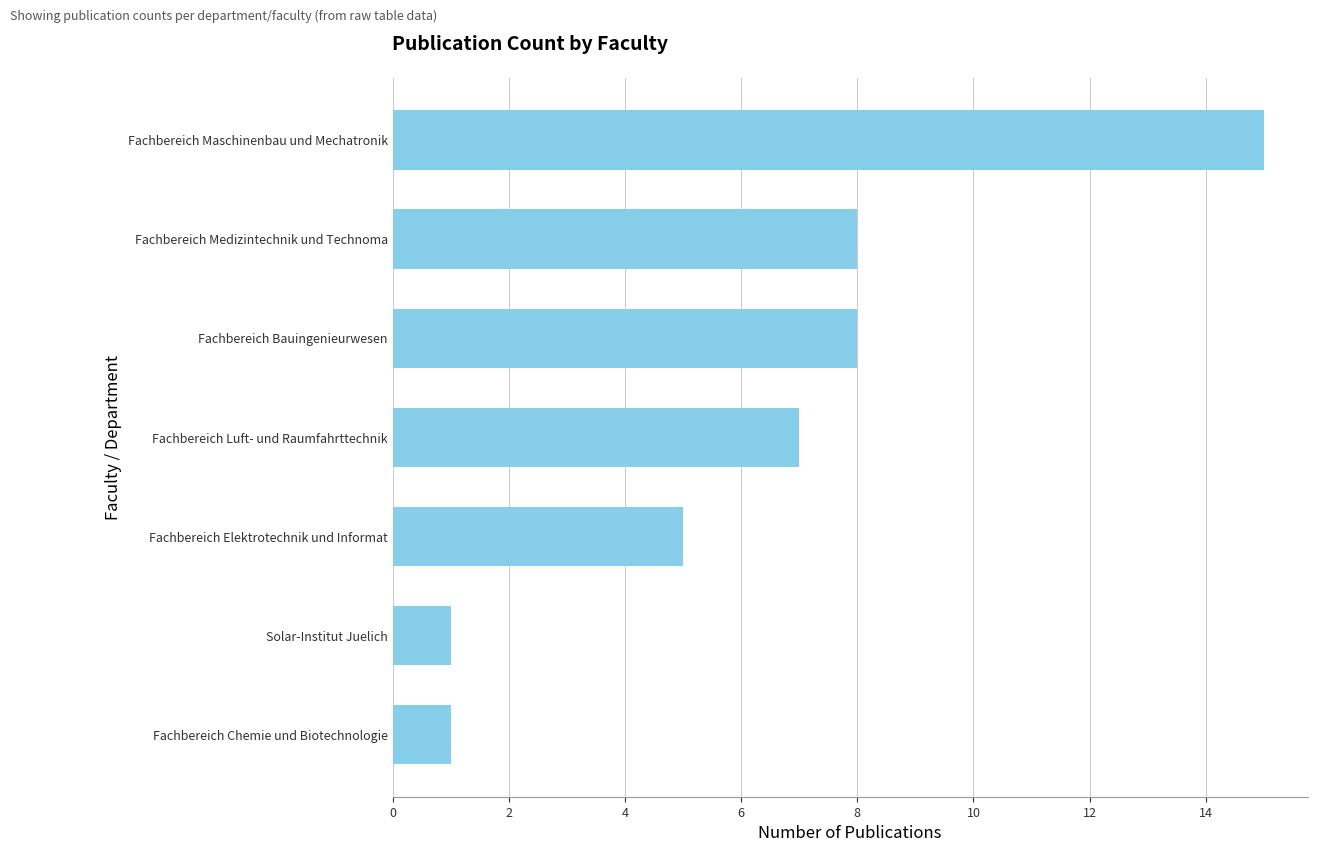

What is the sum of the values at Fachbereich Chemie und Biotechnologie and Fachbereich Elektrotechnik und Informat?

6